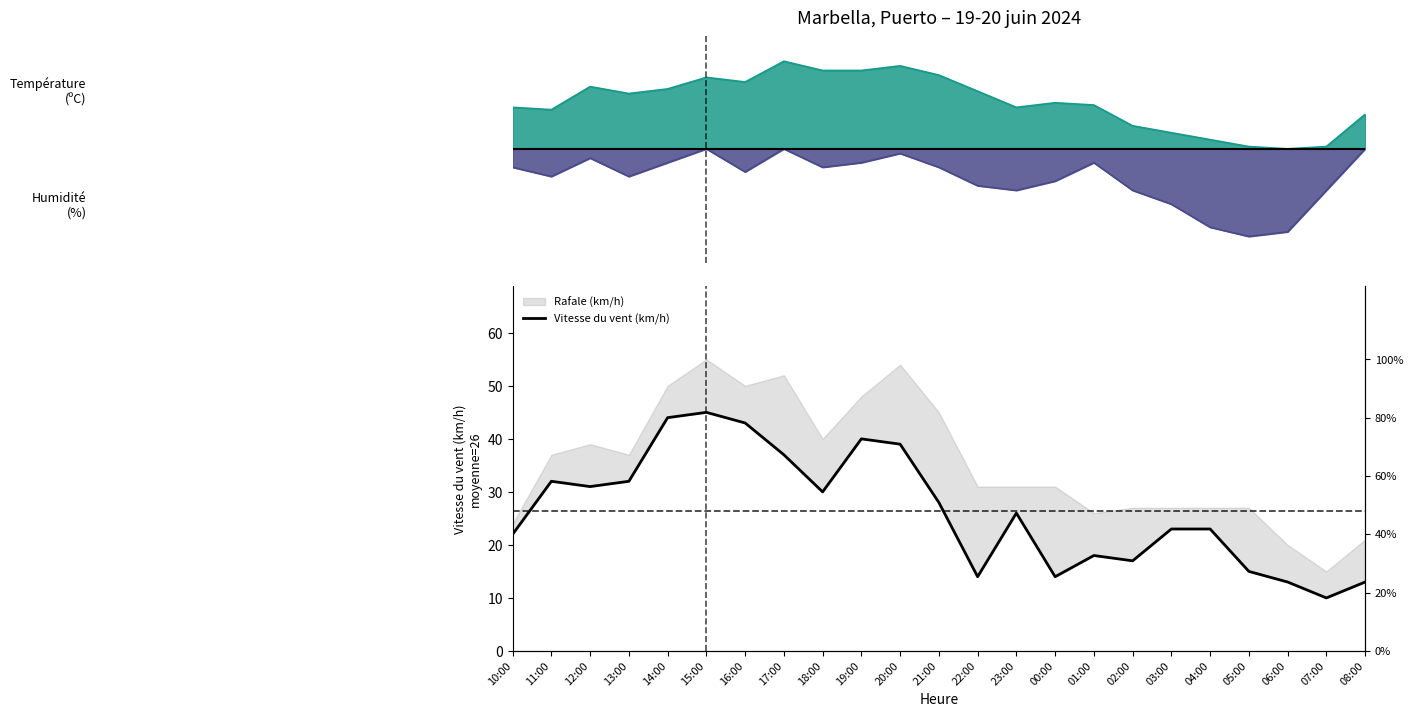

What is the maximum value shown in the chart?

45